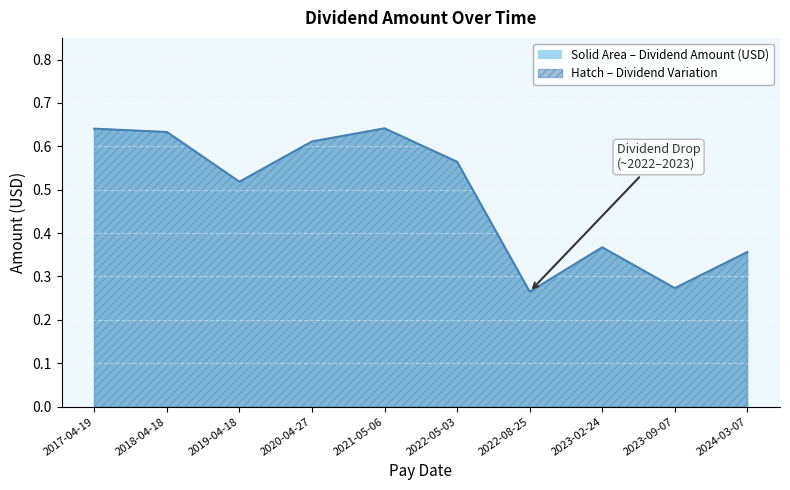

The value at 2021-05-06 is 0.9. True or false?

False